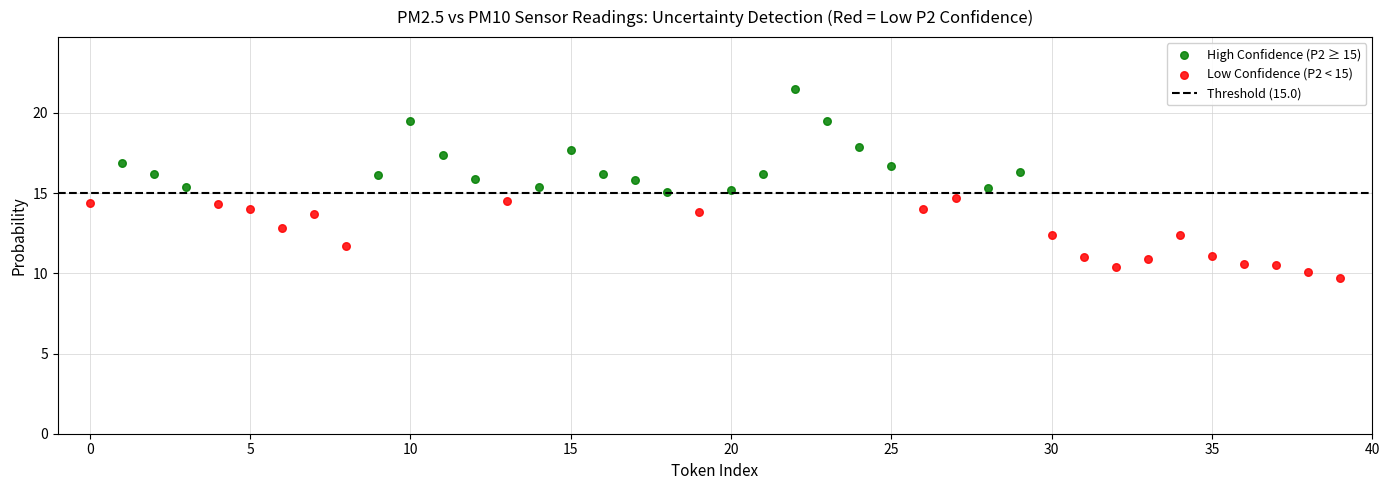

Which series contains the highest Y value?

High Confidence (P2 ≥ 15)